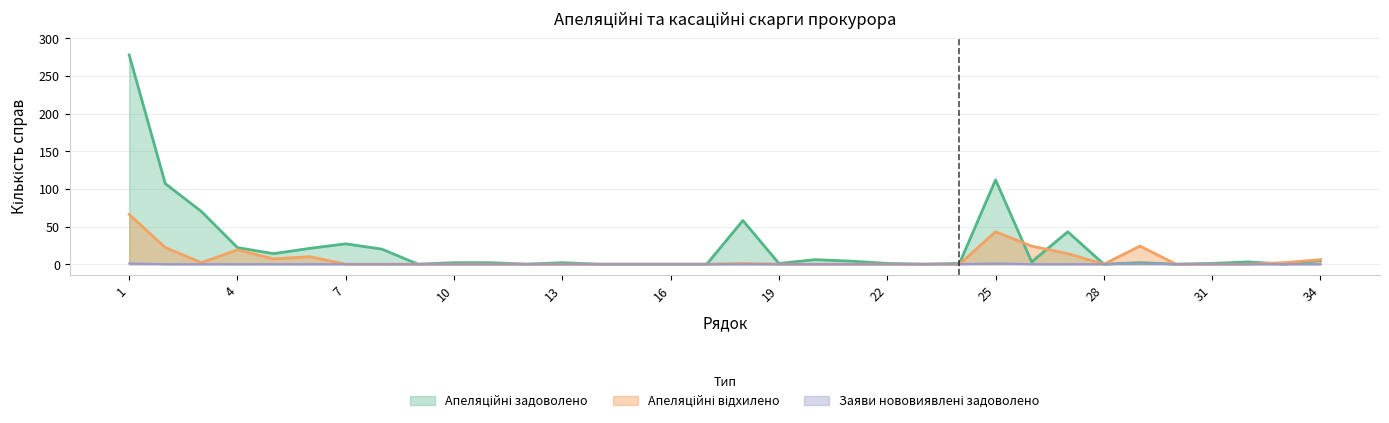

True or false: Апеляційні відхилено has a value of -39 at 24.

False